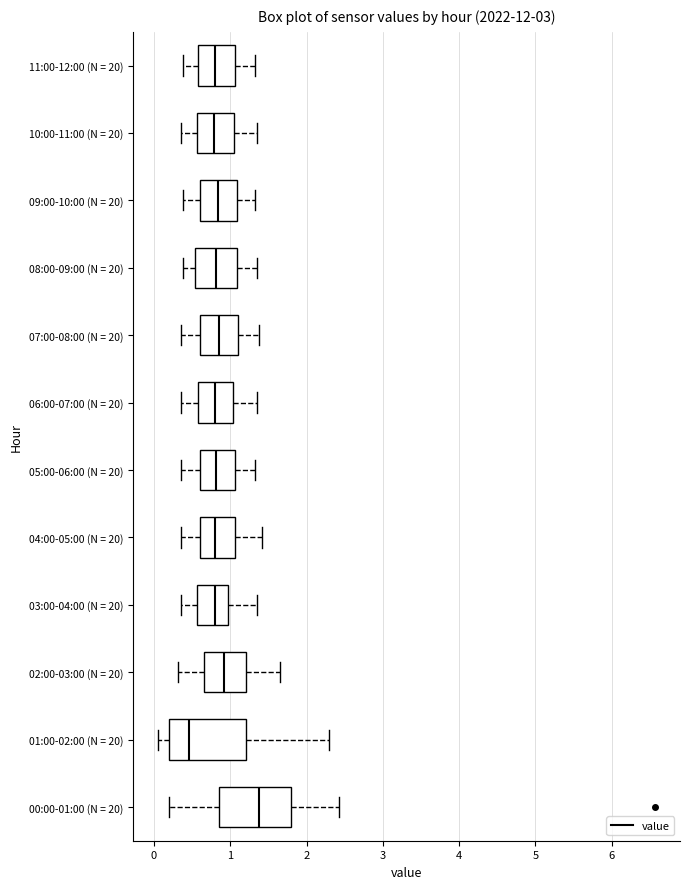

Reading bottom to top, read every box against the x-axis: the position of its median line, the range the box covers, and the ends of its whiskers. The values are not printed on the chart, so give them approximately, as read against the axis.

00:00-01:00 (N = 20): median 1.4, box 0.9 to 1.8, whiskers 0.2 to 2.4
01:00-02:00 (N = 20): median 0.5, box 0.2 to 1.2, whiskers 0.1 to 2.3
02:00-03:00 (N = 20): median 0.9, box 0.7 to 1.2, whiskers 0.3 to 1.7
03:00-04:00 (N = 20): median 0.8, box 0.6 to 1.0, whiskers 0.4 to 1.4
04:00-05:00 (N = 20): median 0.8, box 0.6 to 1.1, whiskers 0.4 to 1.4
05:00-06:00 (N = 20): median 0.8, box 0.6 to 1.1, whiskers 0.4 to 1.3
06:00-07:00 (N = 20): median 0.8, box 0.6 to 1.0, whiskers 0.4 to 1.4
07:00-08:00 (N = 20): median 0.9, box 0.6 to 1.1, whiskers 0.4 to 1.4
08:00-09:00 (N = 20): median 0.8, box 0.5 to 1.1, whiskers 0.4 to 1.4
09:00-10:00 (N = 20): median 0.8, box 0.6 to 1.1, whiskers 0.4 to 1.3
10:00-11:00 (N = 20): median 0.8, box 0.6 to 1.0, whiskers 0.4 to 1.4
11:00-12:00 (N = 20): median 0.8, box 0.6 to 1.1, whiskers 0.4 to 1.3